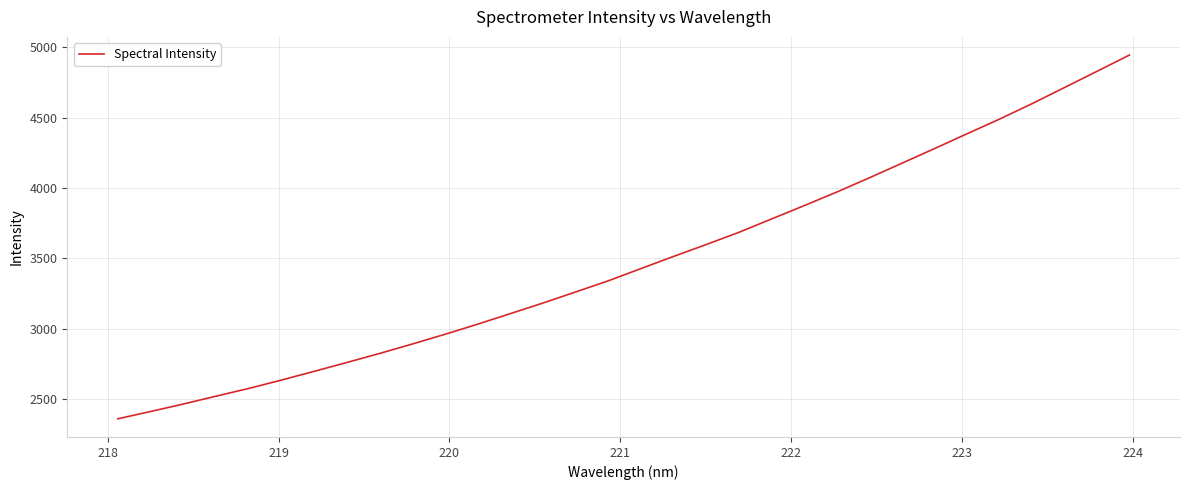

What is the maximum value shown in the chart?

4945.6